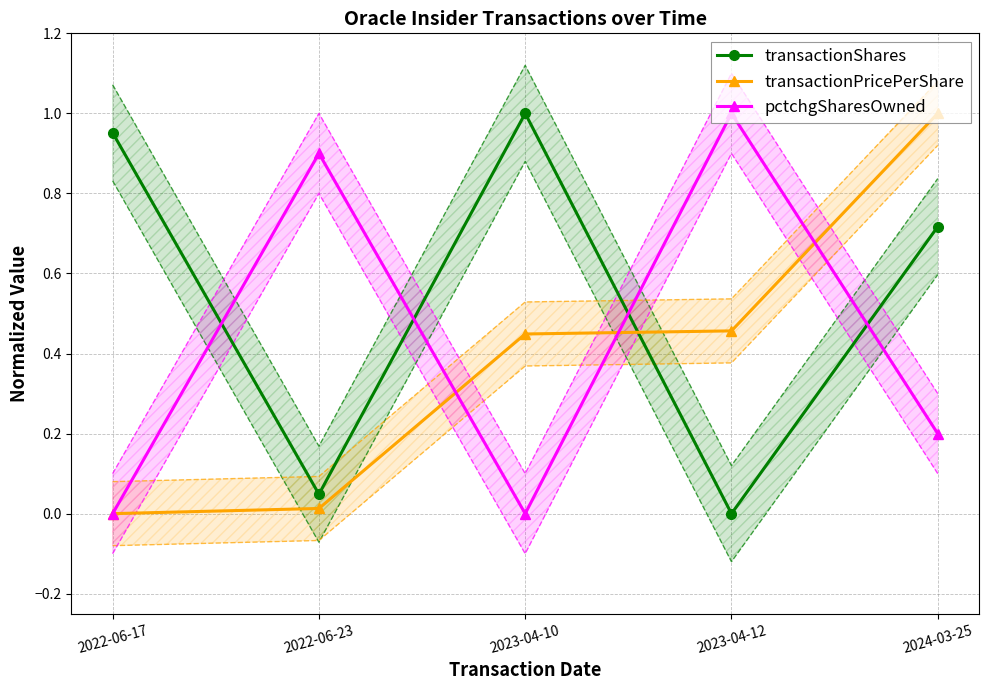

Which series has the largest total across all categories?

transactionShares